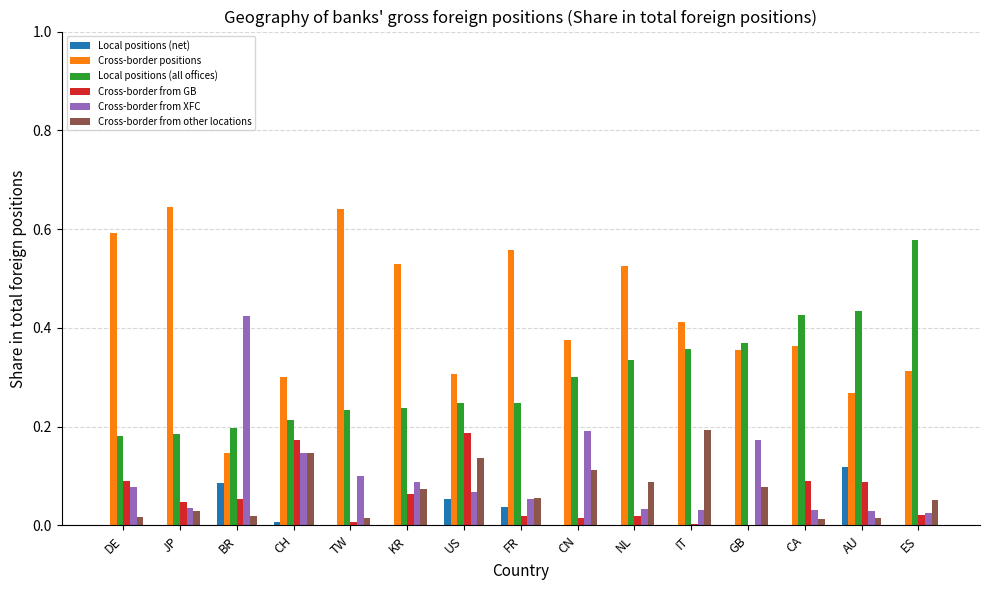

What is the sum of the Cross-border positions values at ES and KR?

0.8